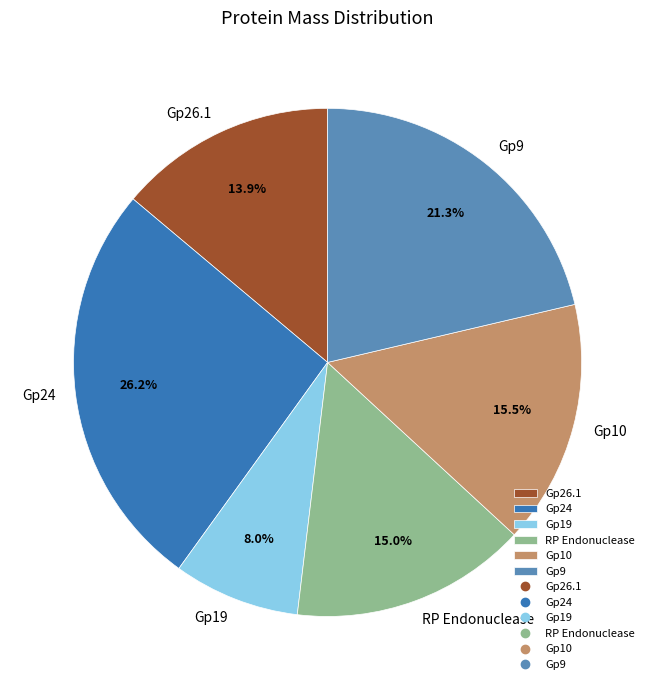

The Gp9 slice represents 21% of the pie. True or false?

True